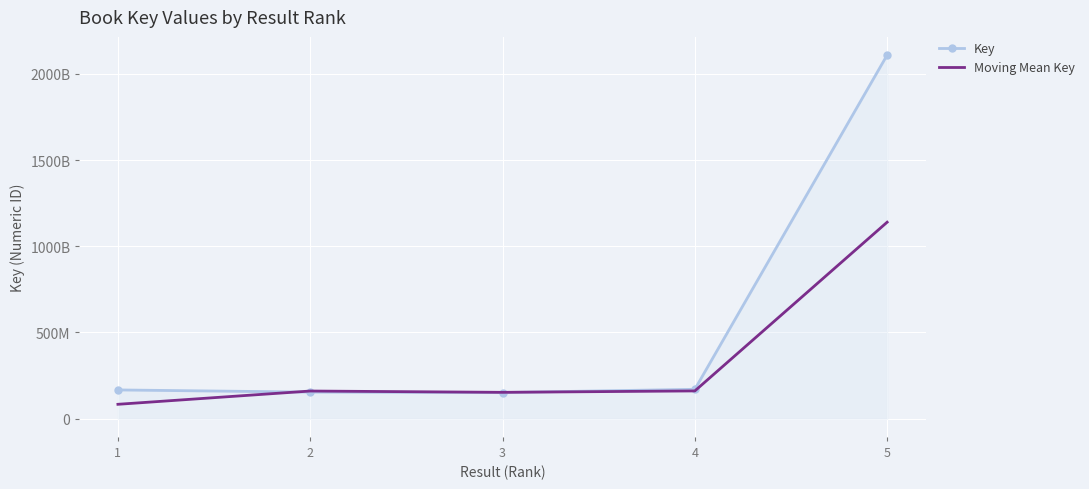

What are all the series names shown in the legend?

Key, Moving Mean Key